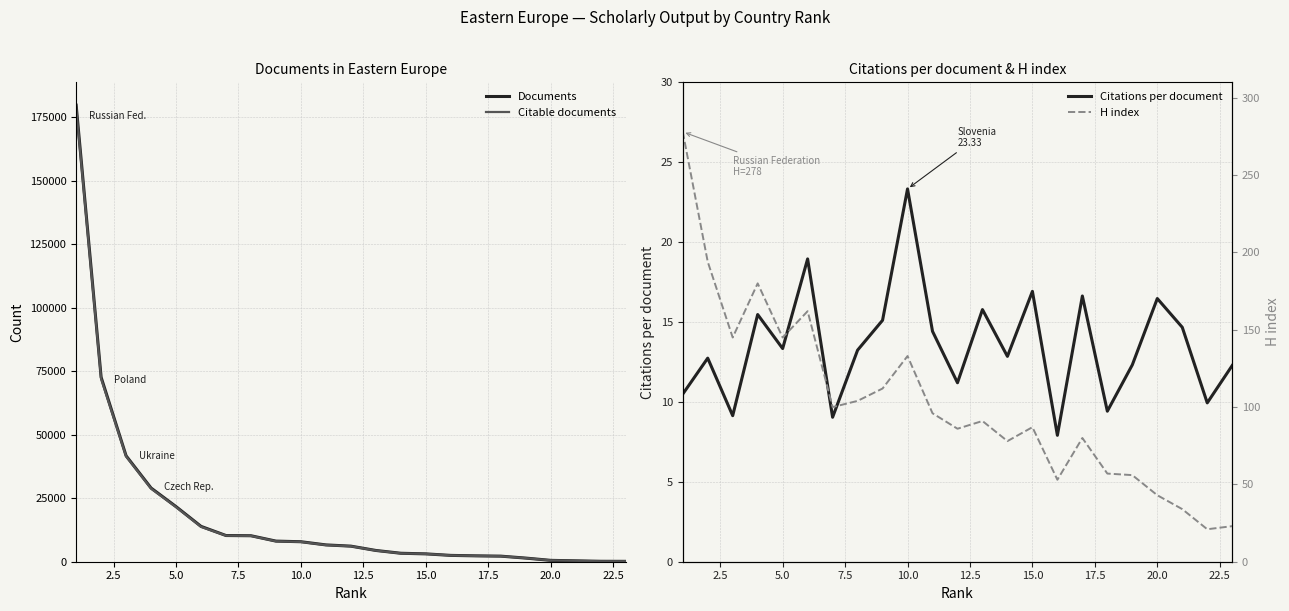

Rank the series by their maximum value, from lowest to highest.

Citations per document, H index, Citable documents, Documents